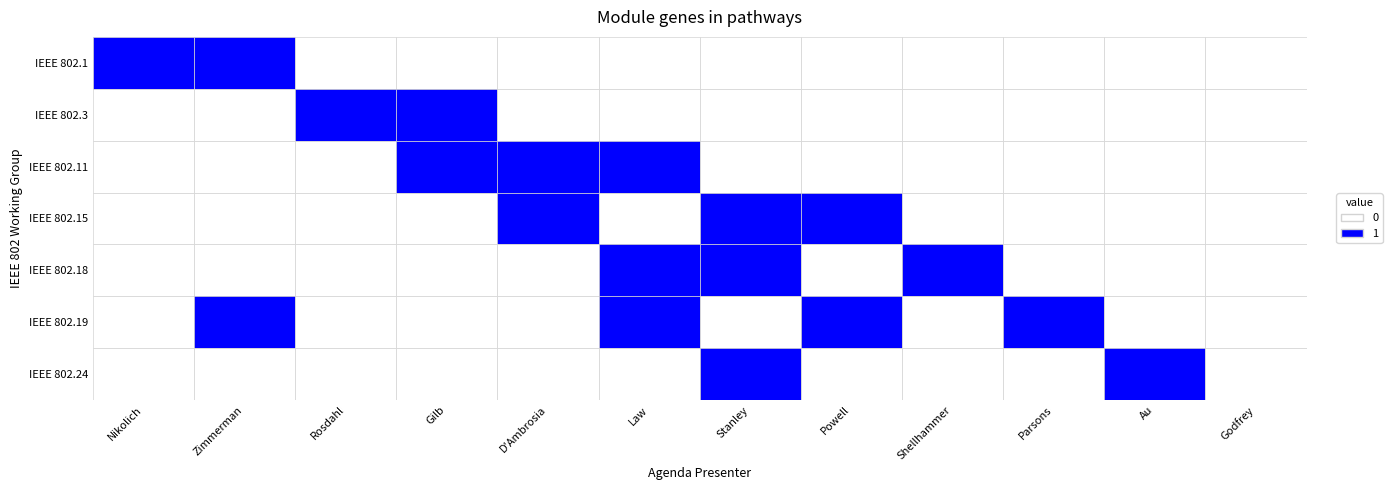

Is it true that IEEE 802.11 equals 1 at Stanley?

False